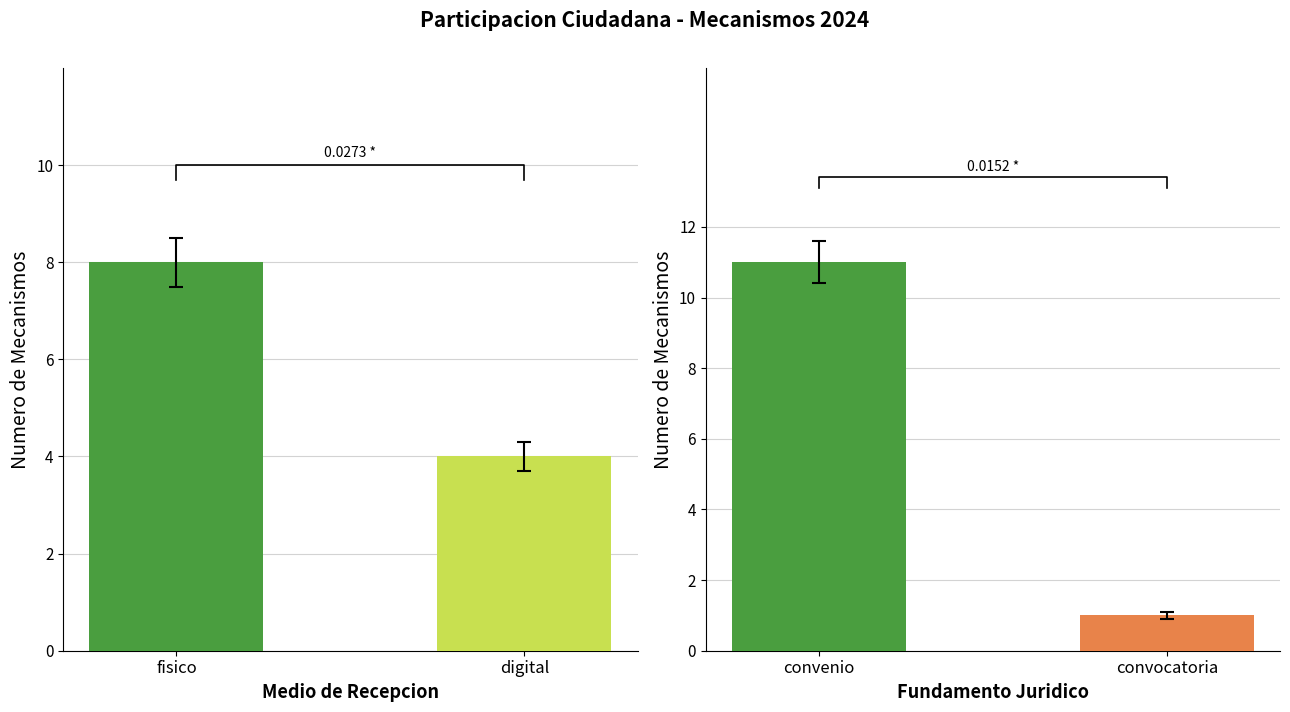

What is the sum of the values at digital and fisico?

12